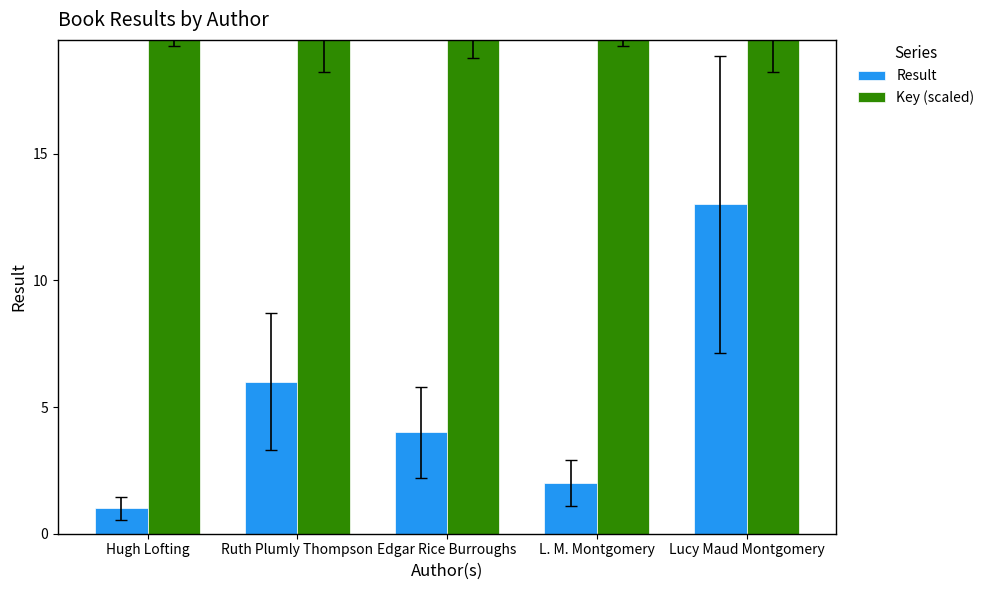

How many data points does each series have?

5